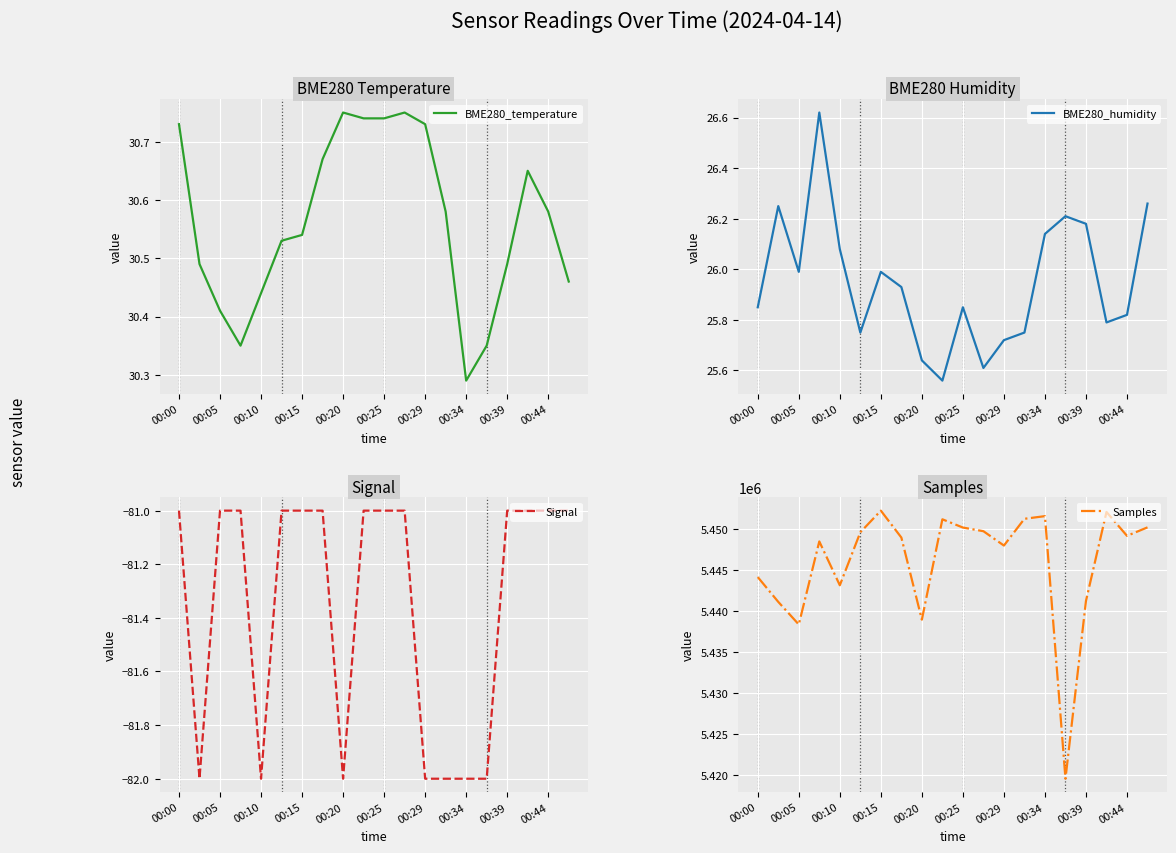

Which category has the lowest value in the BME280_temperature series?

00:34